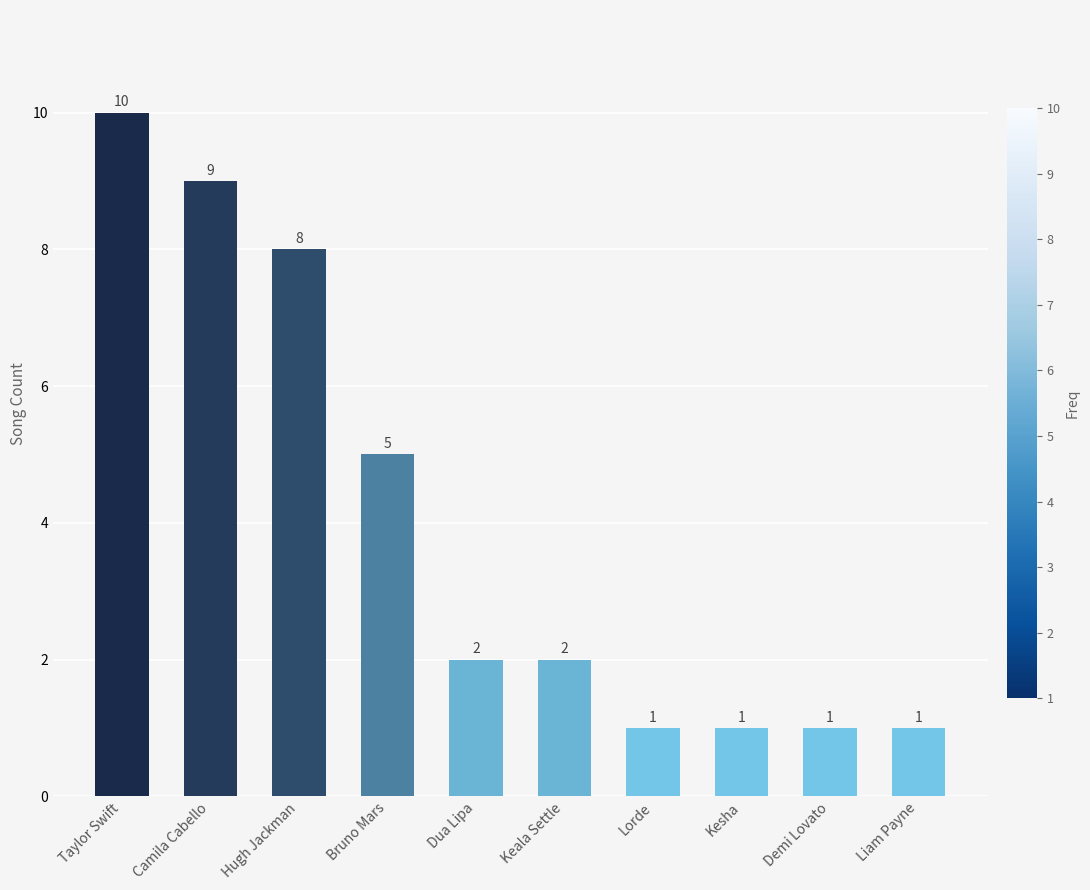

What position from the left is Demi Lovato?

9